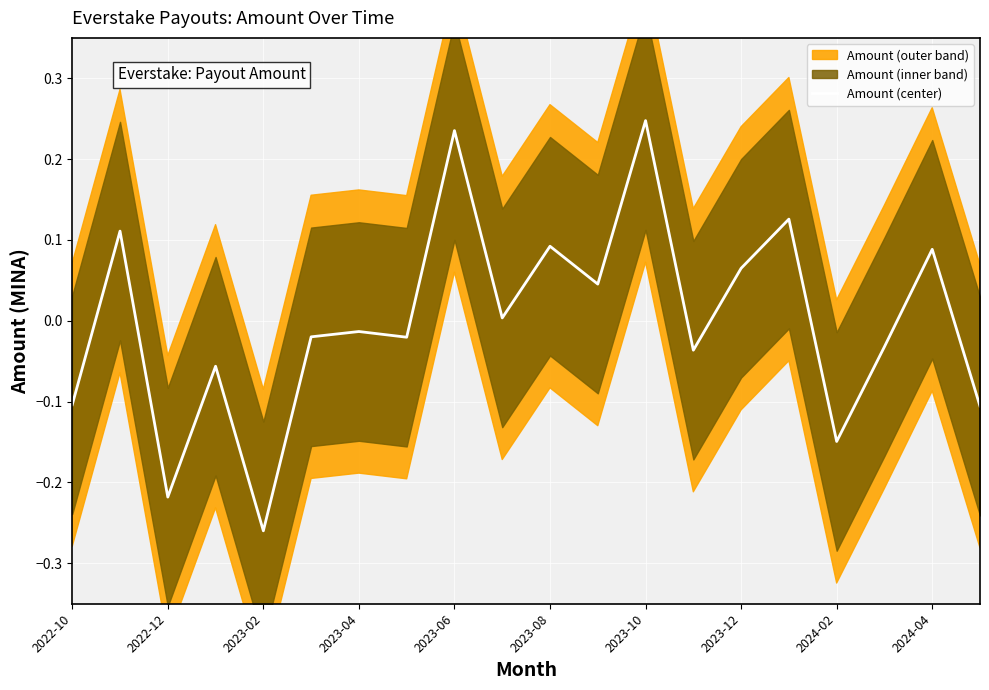

True or false: Amount (center) has a value of -0.1 at 2022-10.

True